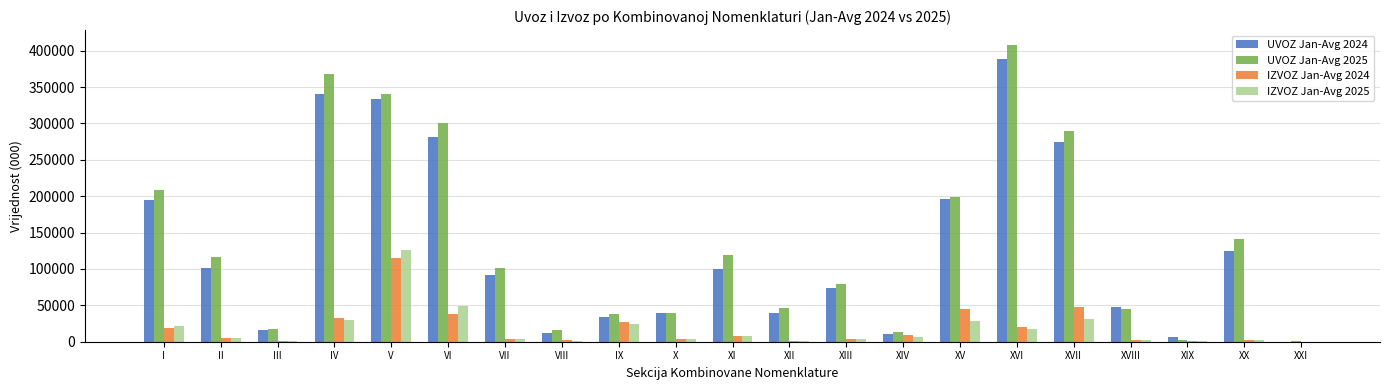

At which label does UVOZ Jan-Avg 2025 reach its peak?

XVI